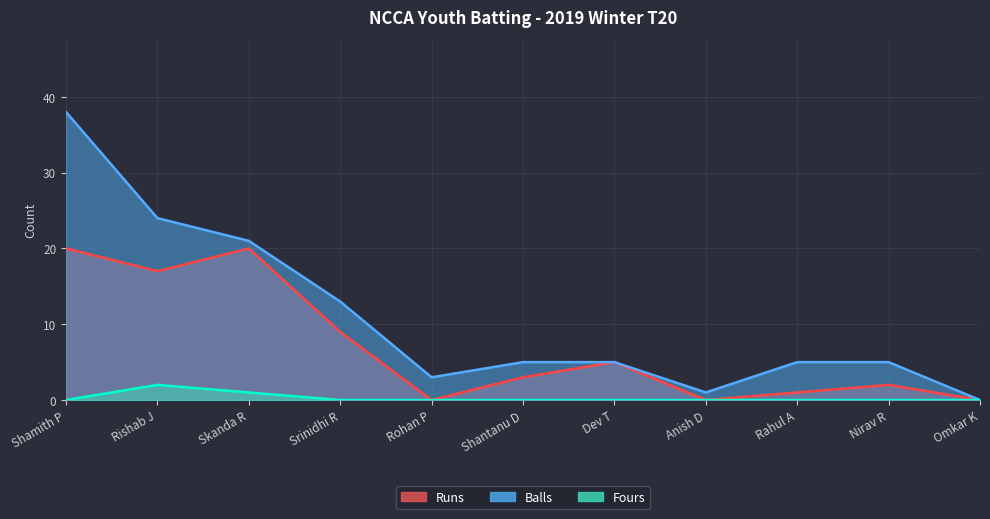

What is the label of the 5th point from the right?

Dev T